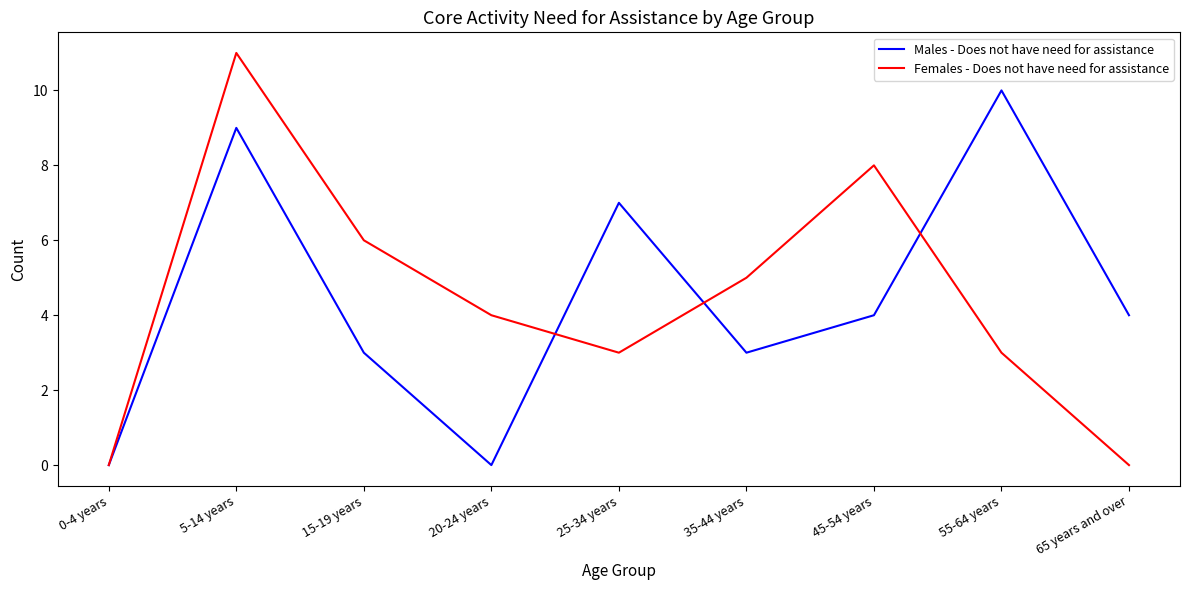

The Males - Does not have need for assistance series shows 10 at 55-64 years. True or false?

True